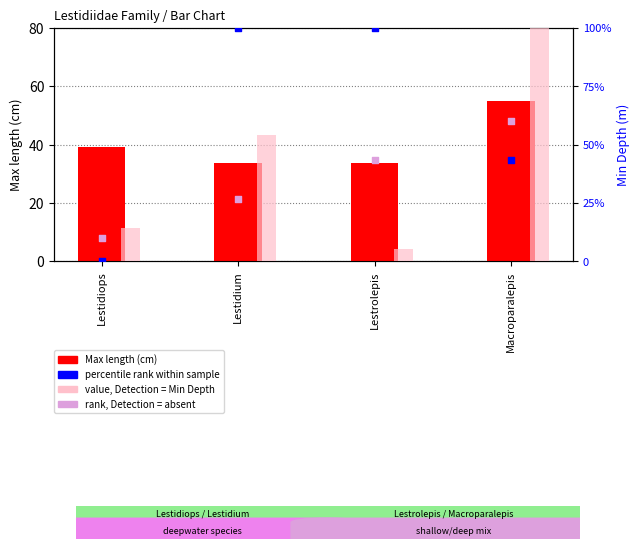

Is the value of value, Min Depth (absent indicator) at Macroparalepis greater than the value of Max length at Lestidiops?

Yes